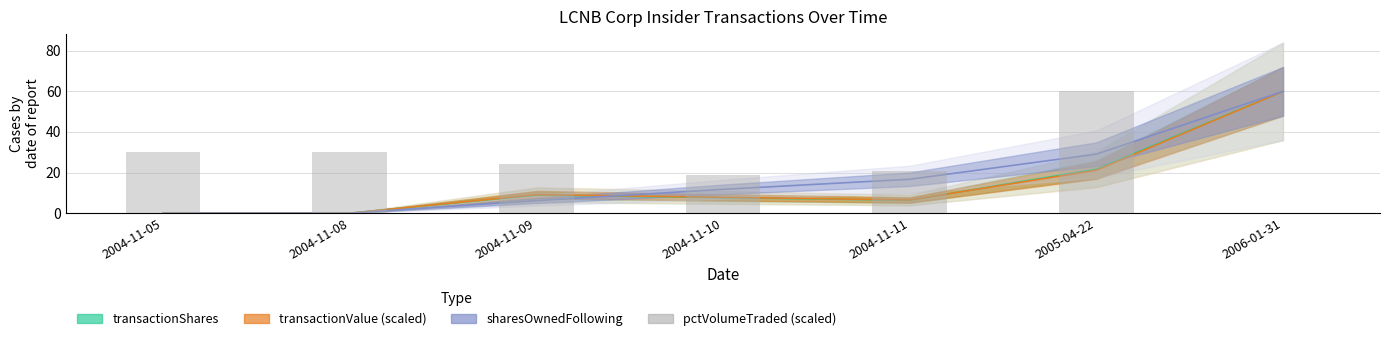

How many categories are shown in the chart?

7